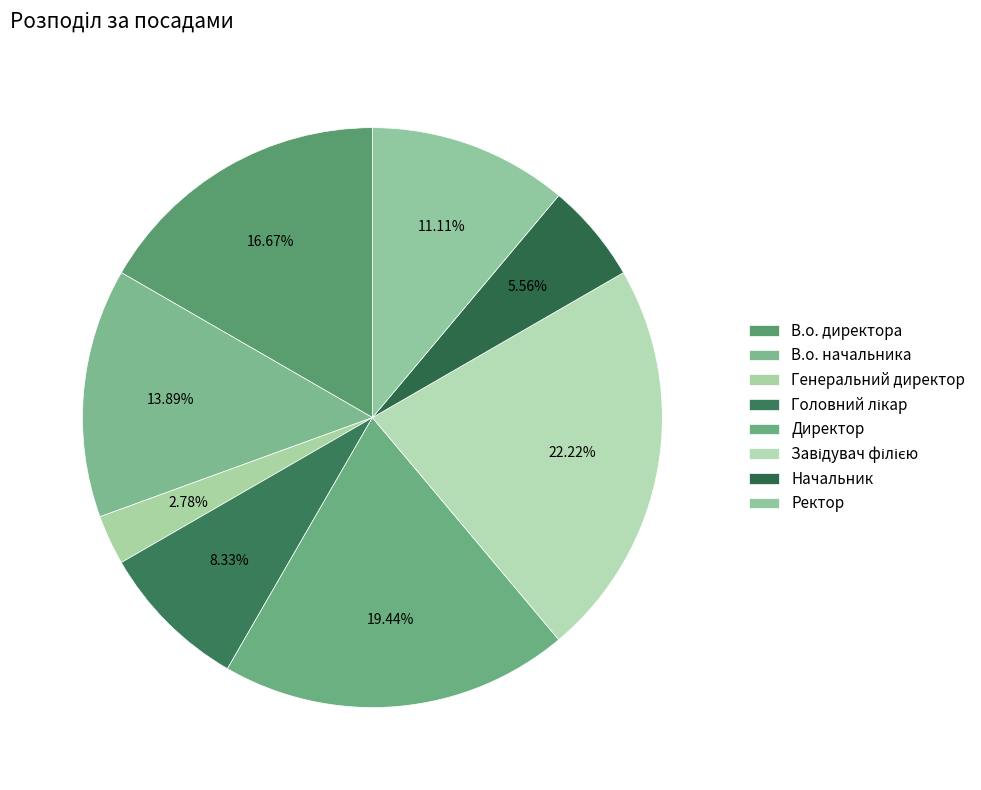

How many segments does this pie chart have?

8